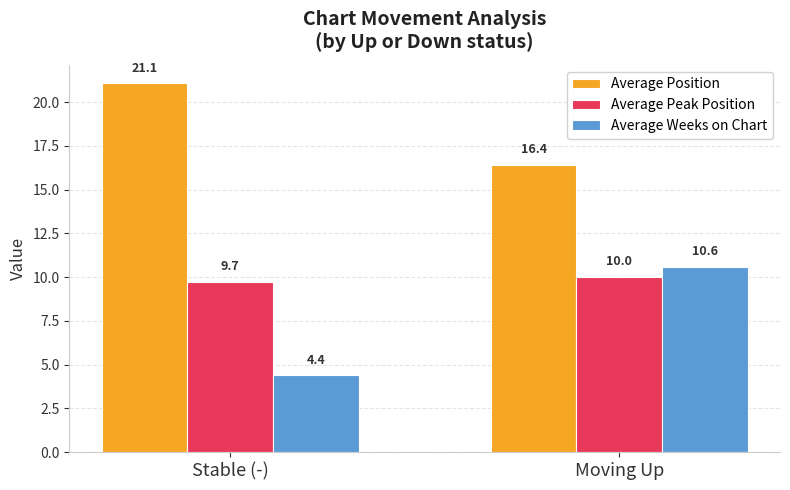

Rank the series at Moving Up from highest to lowest value.

Average Position, Average Weeks on Chart, Average Peak Position